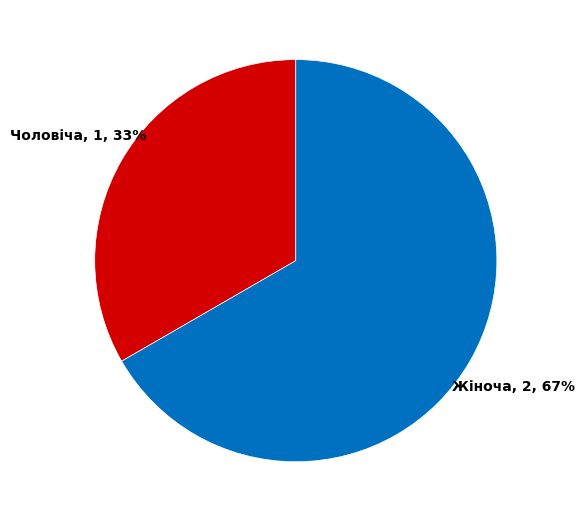

To the nearest percent, what is the combined percentage of Жіноча and Чоловіча?

100%